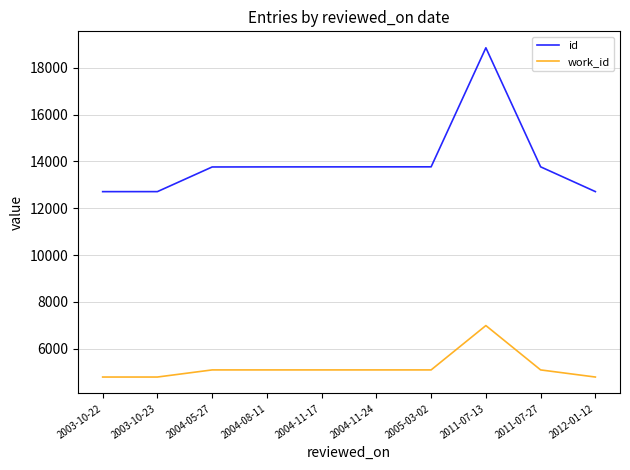

What is the difference between the maximum and minimum values in the id series?

6146